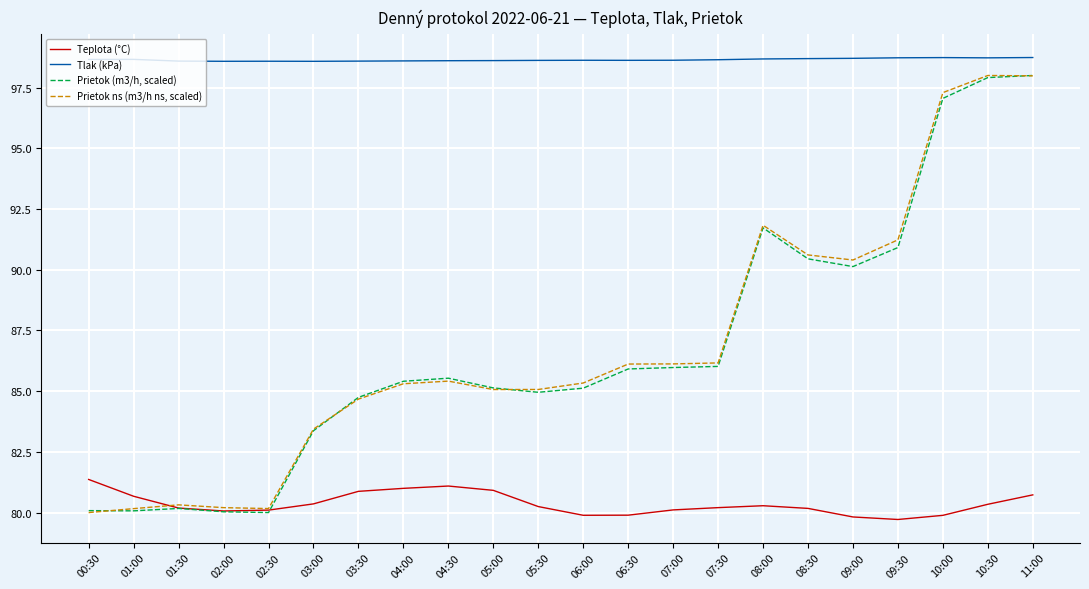

True or false: Tlak (kPa) and Teplota (°C) intersect in this chart.

False